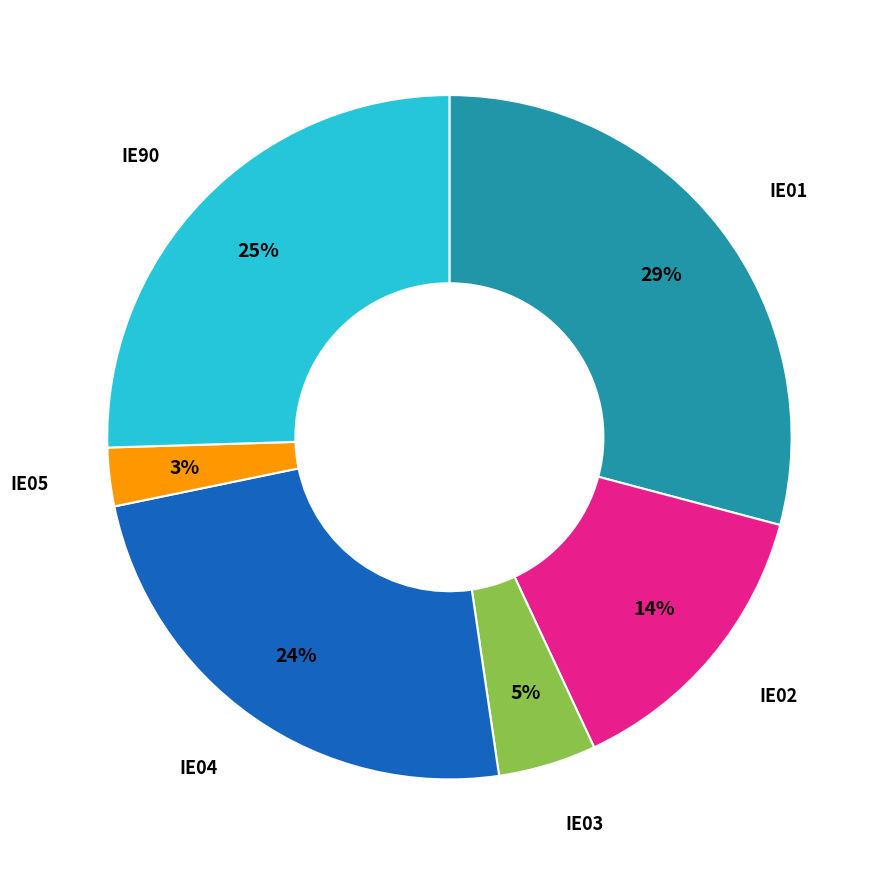

To the nearest percent, what is the average slice percentage?

17%